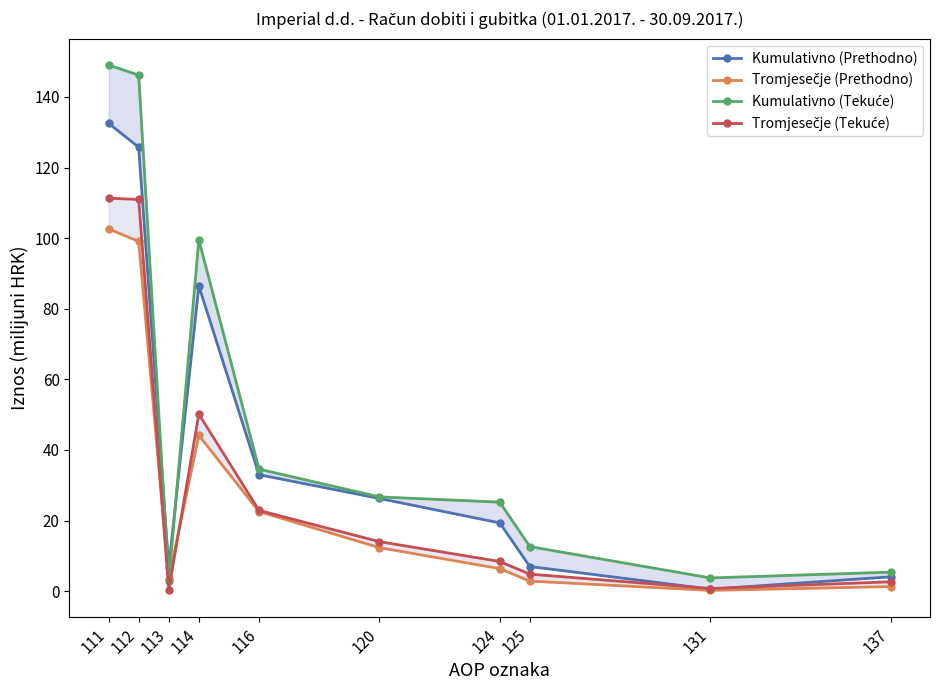

What are all the series names shown in the legend?

Kumulativno (Prethodno), Tromjesečje (Prethodno), Kumulativno (Tekuće), Tromjesečje (Tekuće)